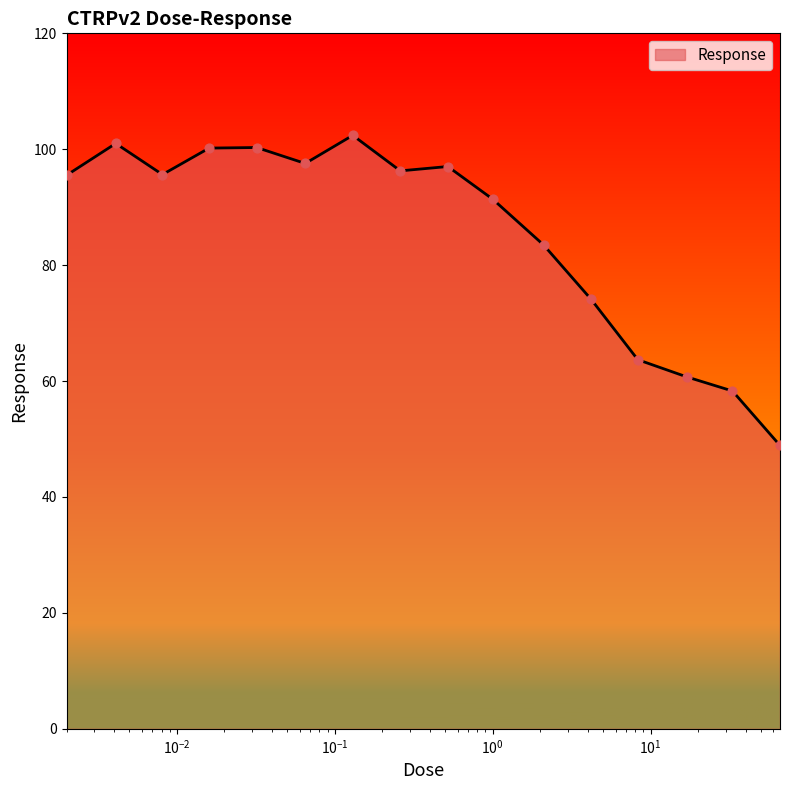

What is the difference between the maximum and minimum values?

53.5